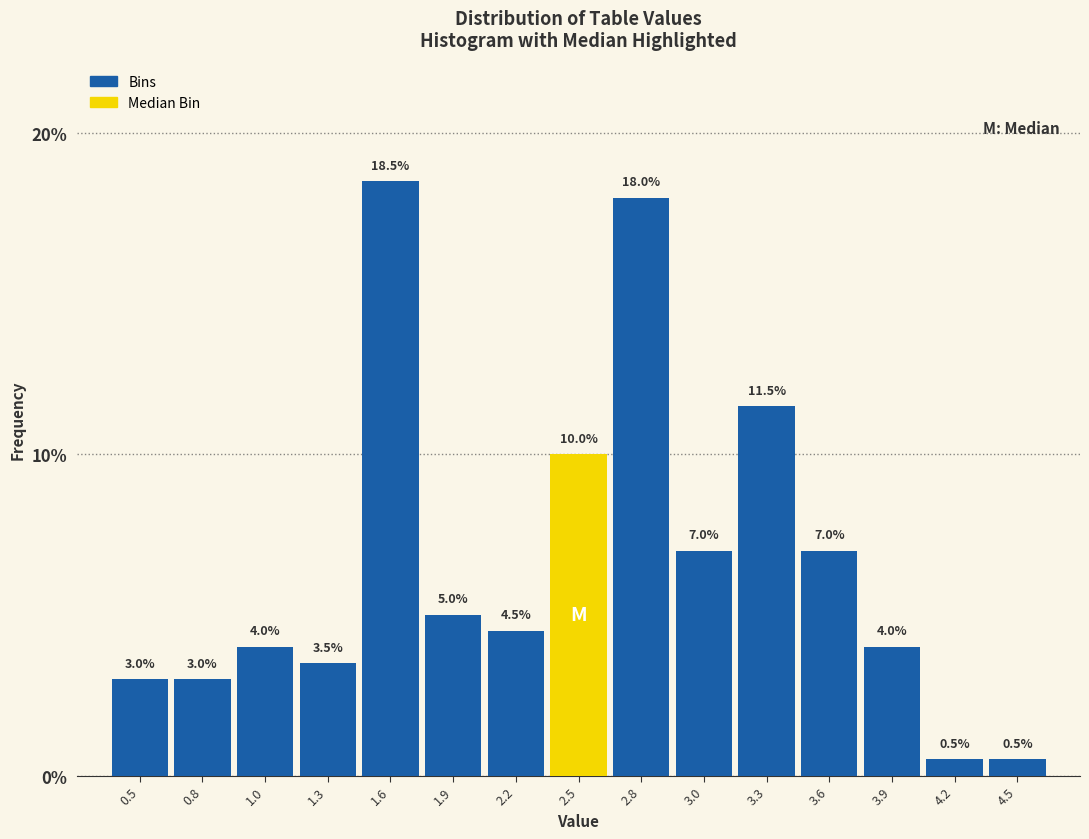

Reading left to right, extract all data points from this chart.

3.0	3.0	4.0	3.5	18.5	5.0	4.5	10.0	18.0	7.0	11.5	7.0	4.0	0.5	0.5